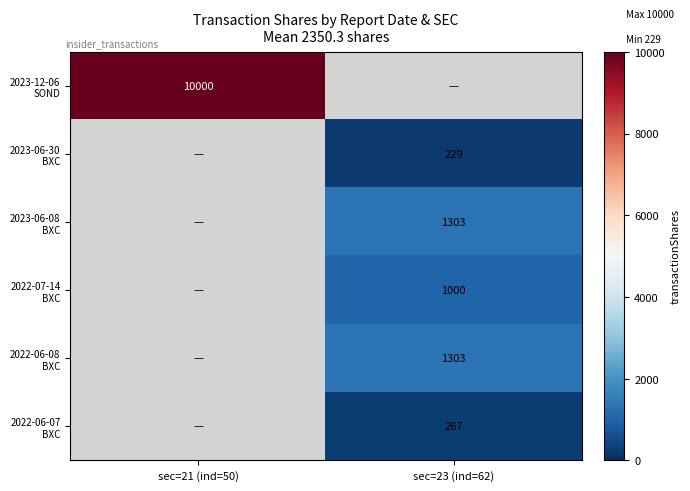

The value of 2023-12-06 SOND at sec=21 (ind=50) is 6375. True or false?

False